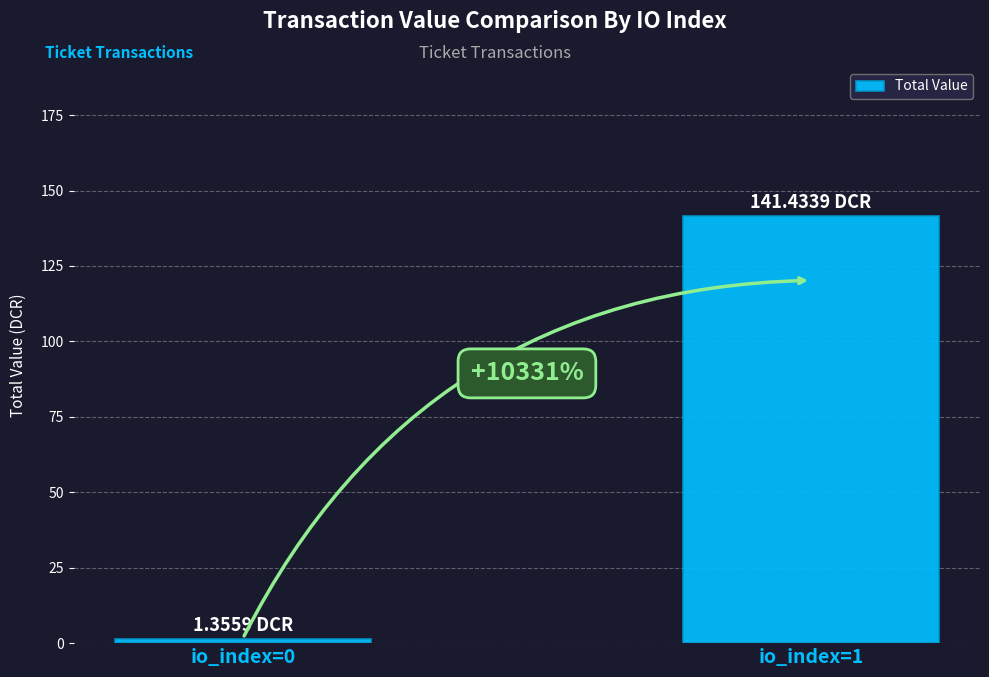

What is the ratio of the value at io_index=1 to the value at io_index=0?

104.3